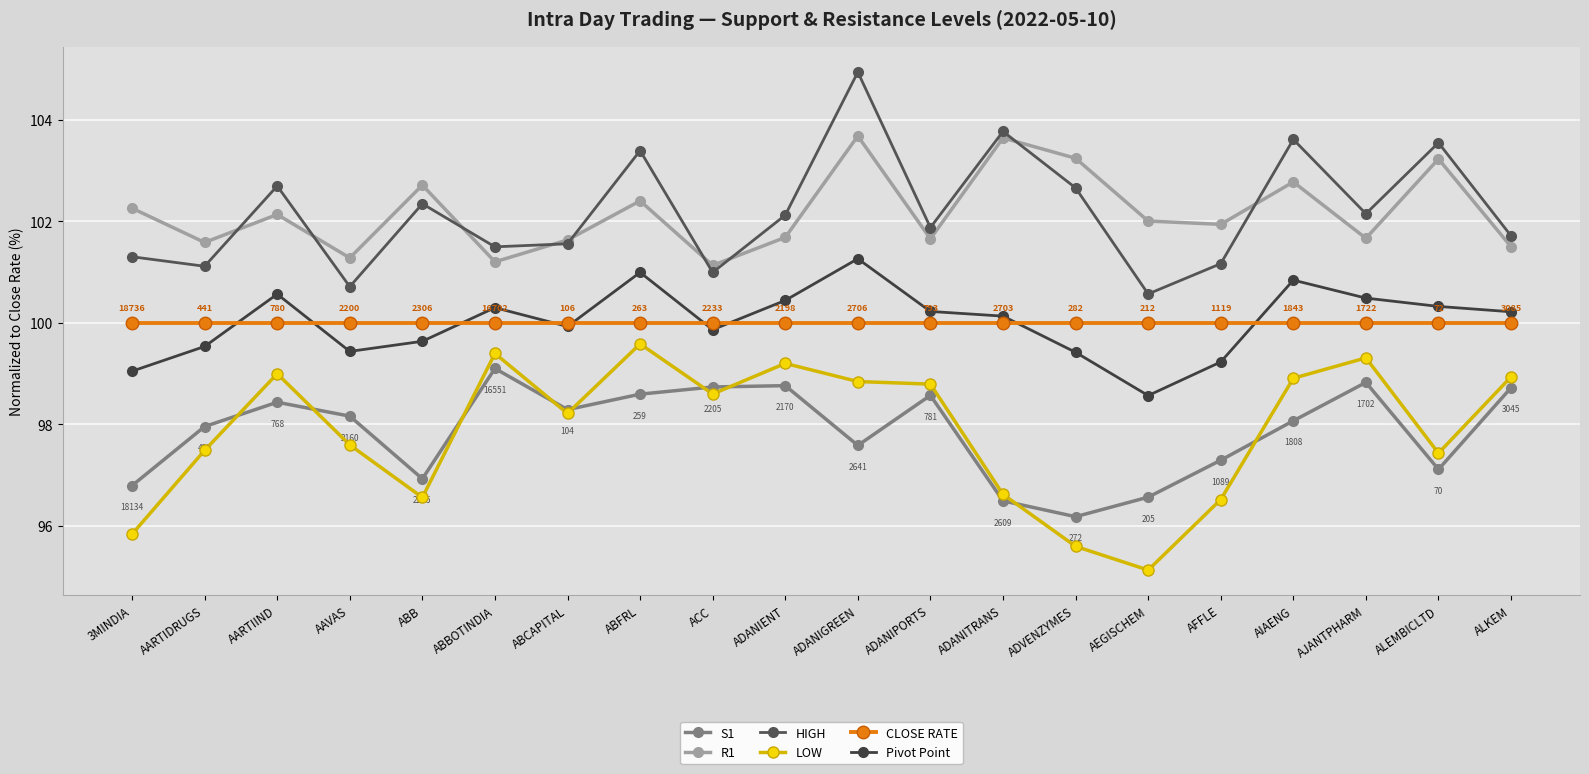

What is the label of the 13th point from the left?

ADANITRANS